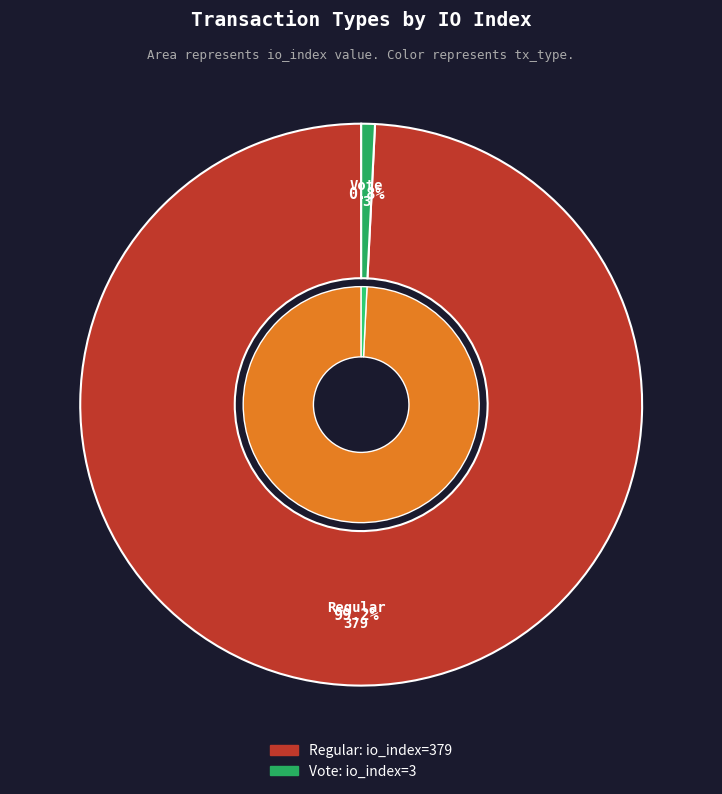

Does Regular (io_index=379) represent more than half of the total?

Yes